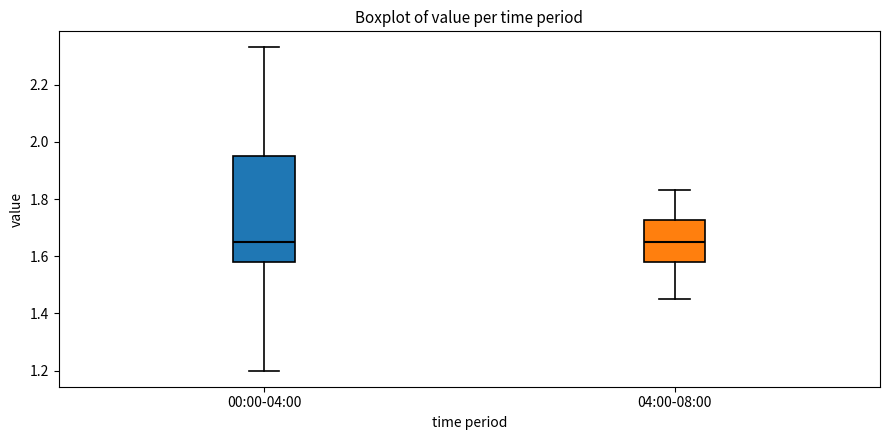

Which box is the tallest, from its lower edge to its upper edge?

00:00-04:00